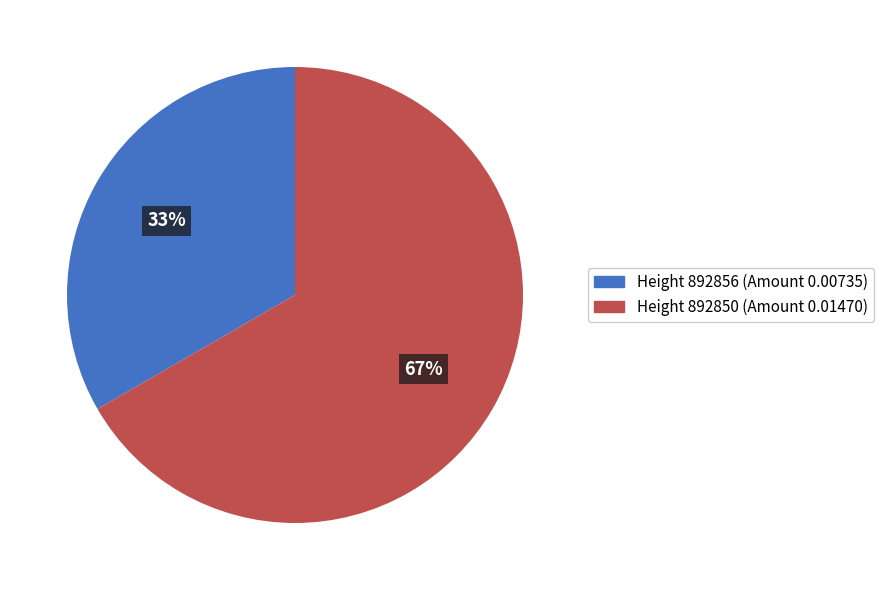

Which category accounts for the majority?

Height 892850 (Amount 0.01470)